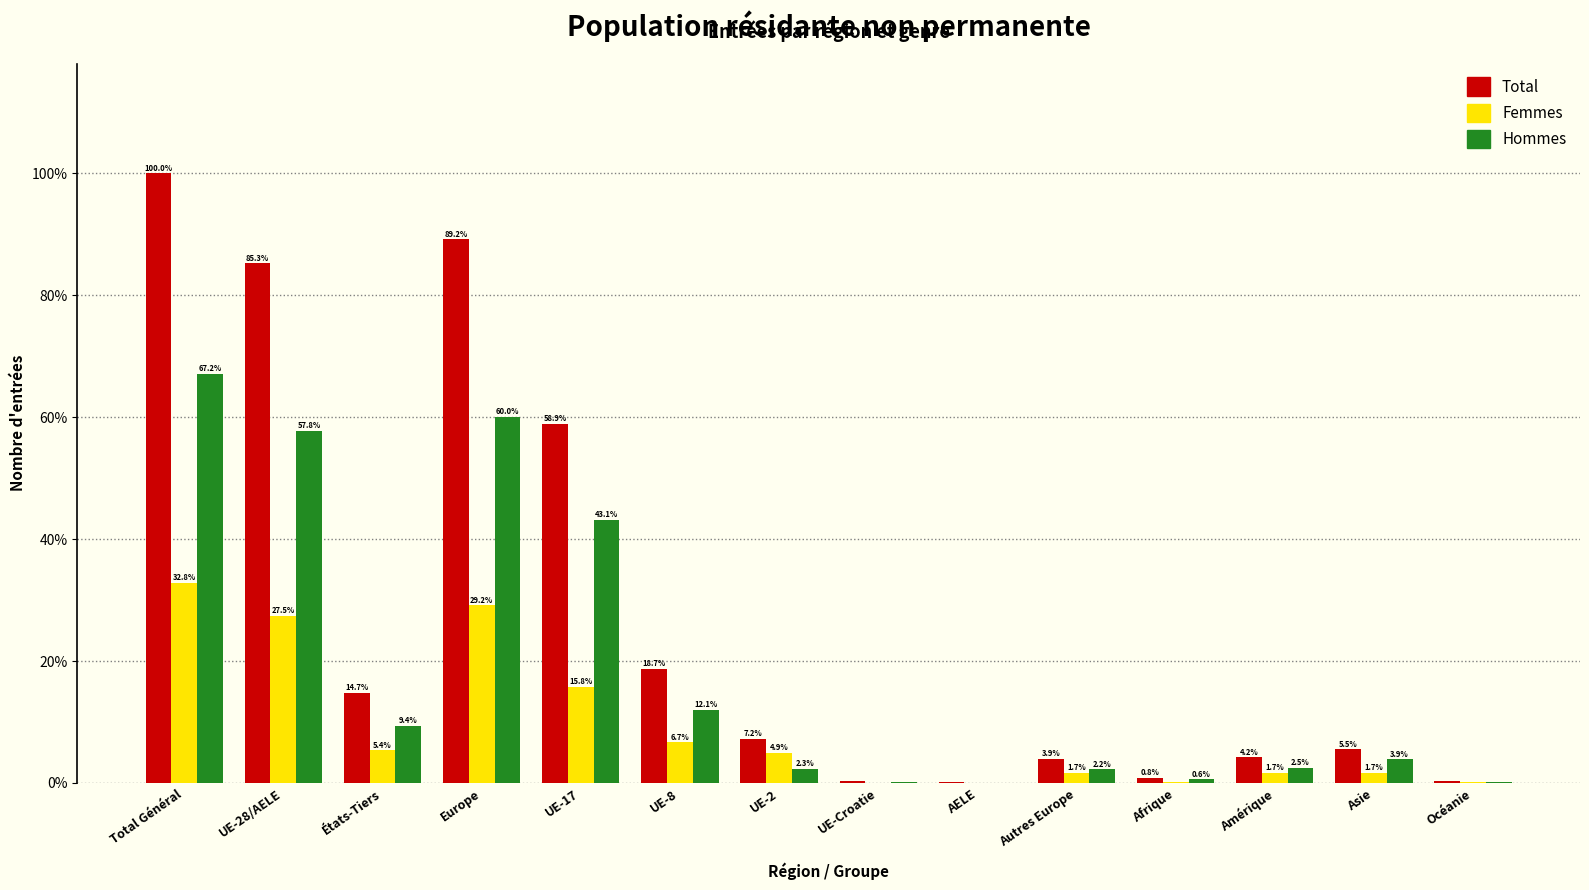

Is it true that Femmes equals 1.7 at Asie?

True